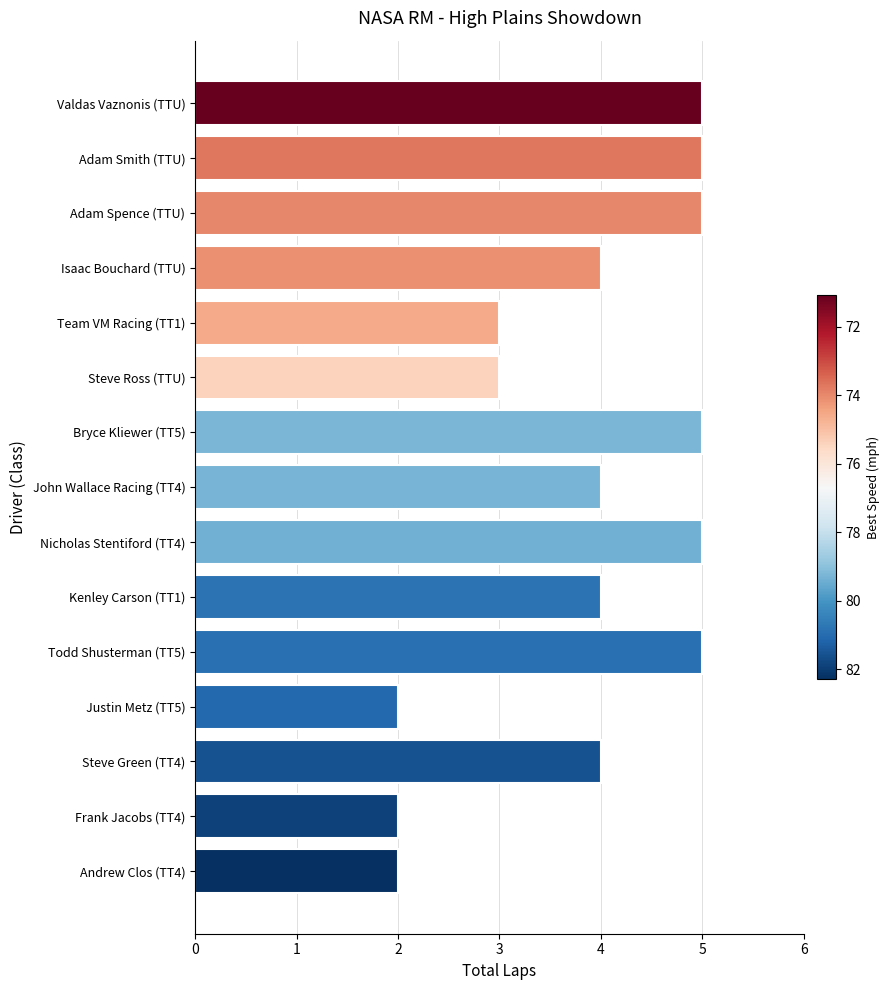

What is the difference between the second highest and minimum values?

3